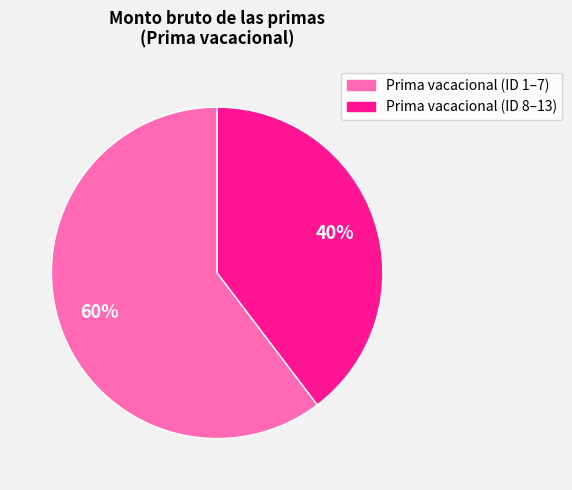

To the nearest percent, what is the average slice percentage?

50%